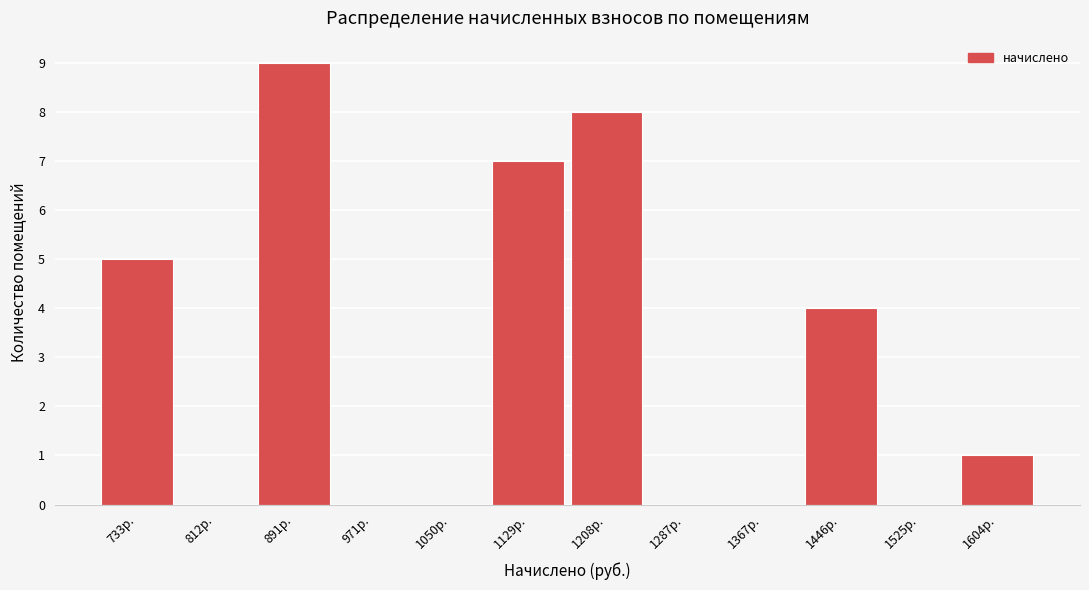

Reading right to left, list all the values displayed in this chart.

1604р.=1	1525р.=0	1446р.=4	1367р.=0	1287р.=0	1208р.=8	1129р.=7	1050р.=0	971р.=0	891р.=9	812р.=0	733р.=5